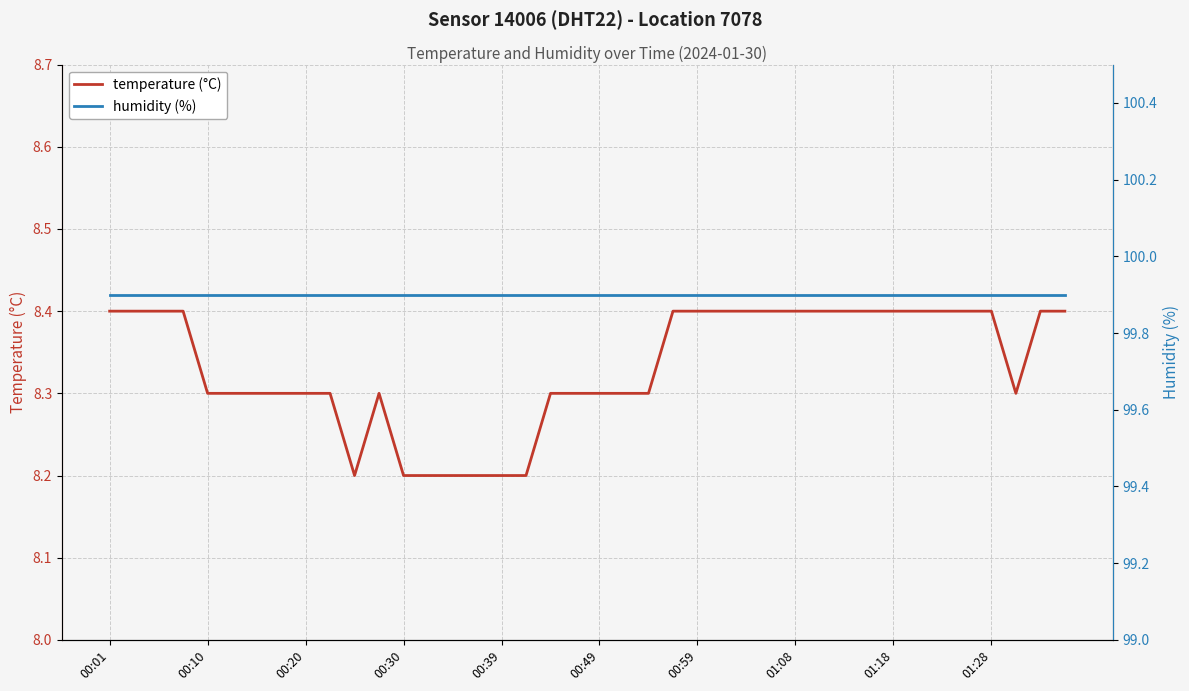

What is the maximum value for temperature (°C)?

8.4